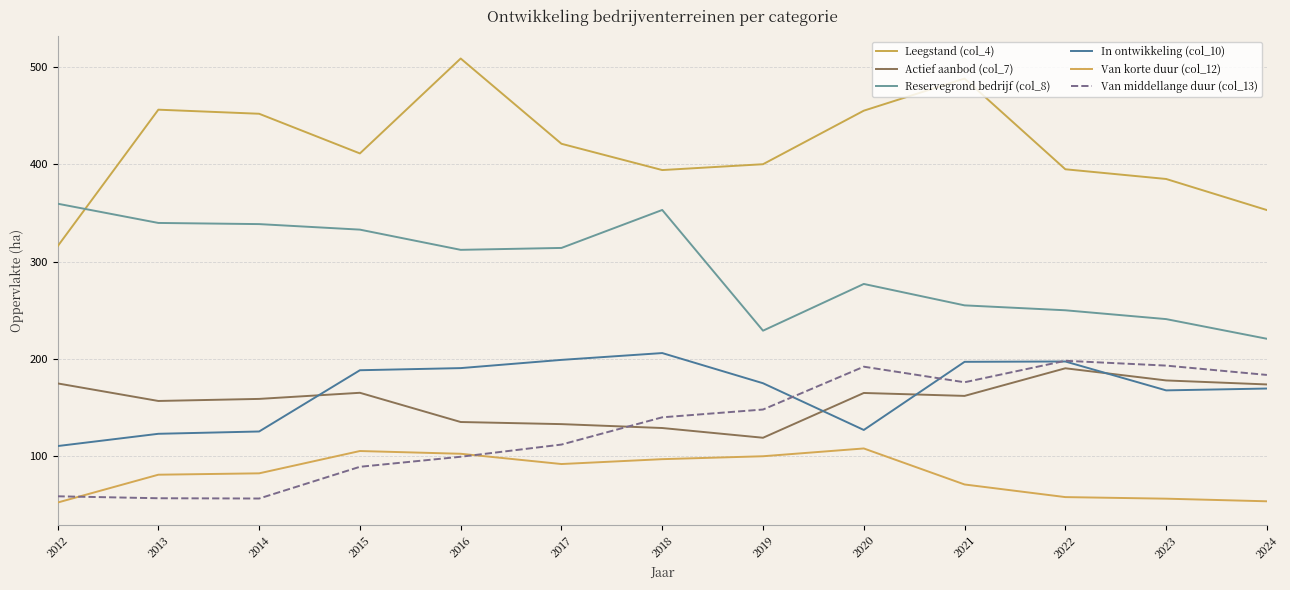

At which category does the chart reach its minimum across all series?

2012